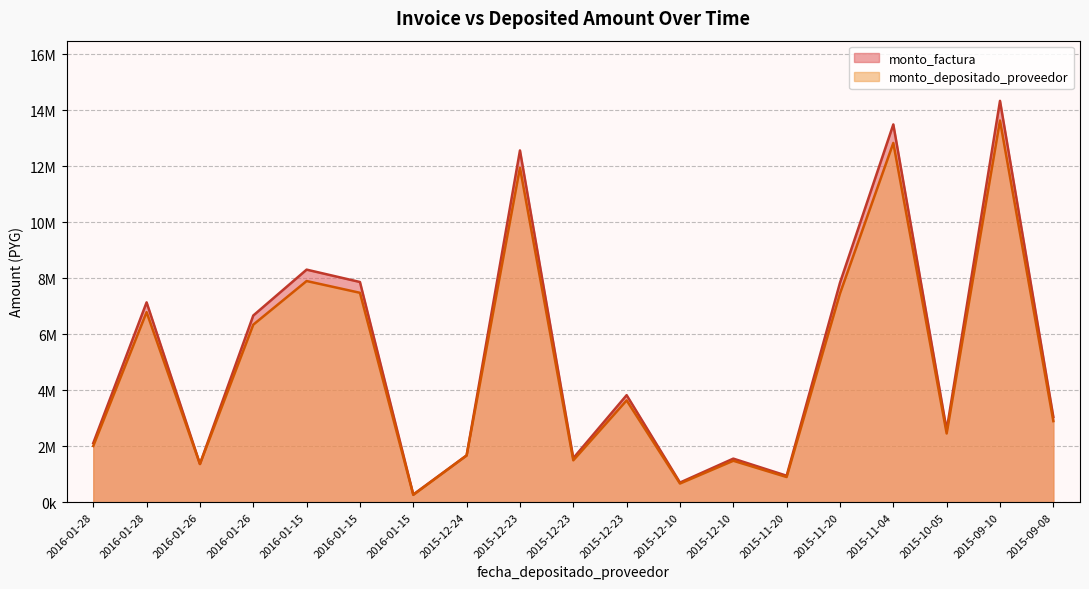

Which series has the largest range (max minus min)?

monto_factura